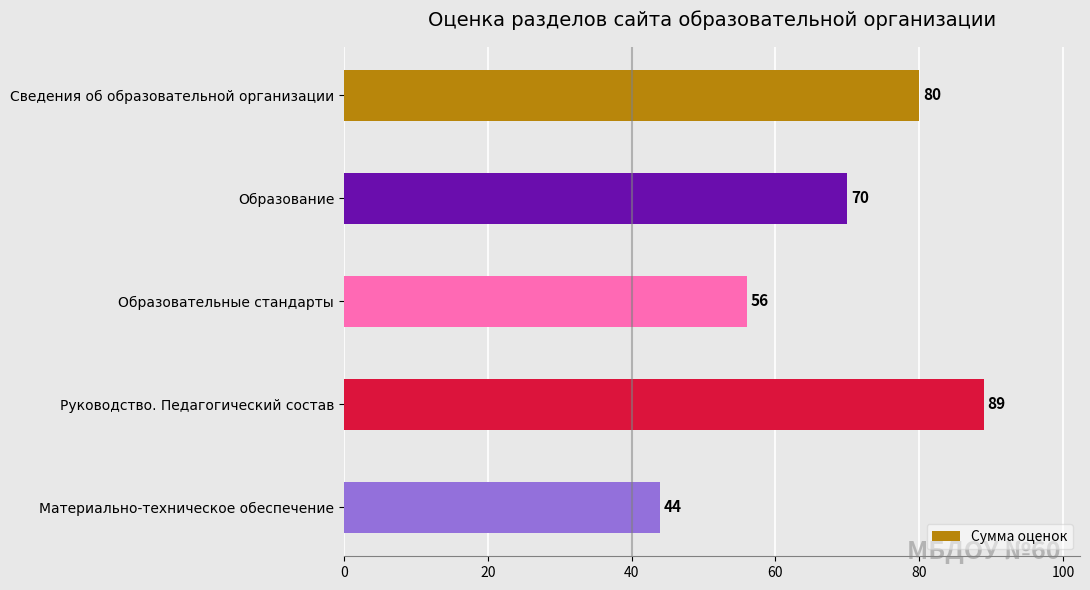

The chart shows a value of 44 at Материально-техническое обеспечение. True or false?

True